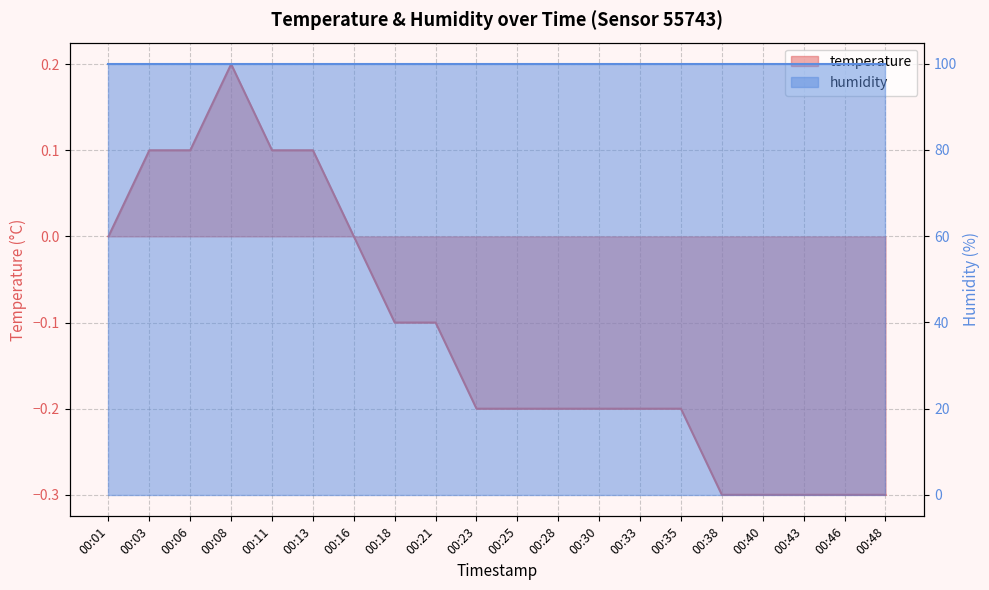

Rank the categories by value from highest to lowest.

00:08, 00:03, 00:06, 00:11, 00:13, 00:01, 00:16, 00:18, 00:21, 00:23, 00:25, 00:28, 00:30, 00:33, 00:35, 00:38, 00:40, 00:43, 00:46, 00:48